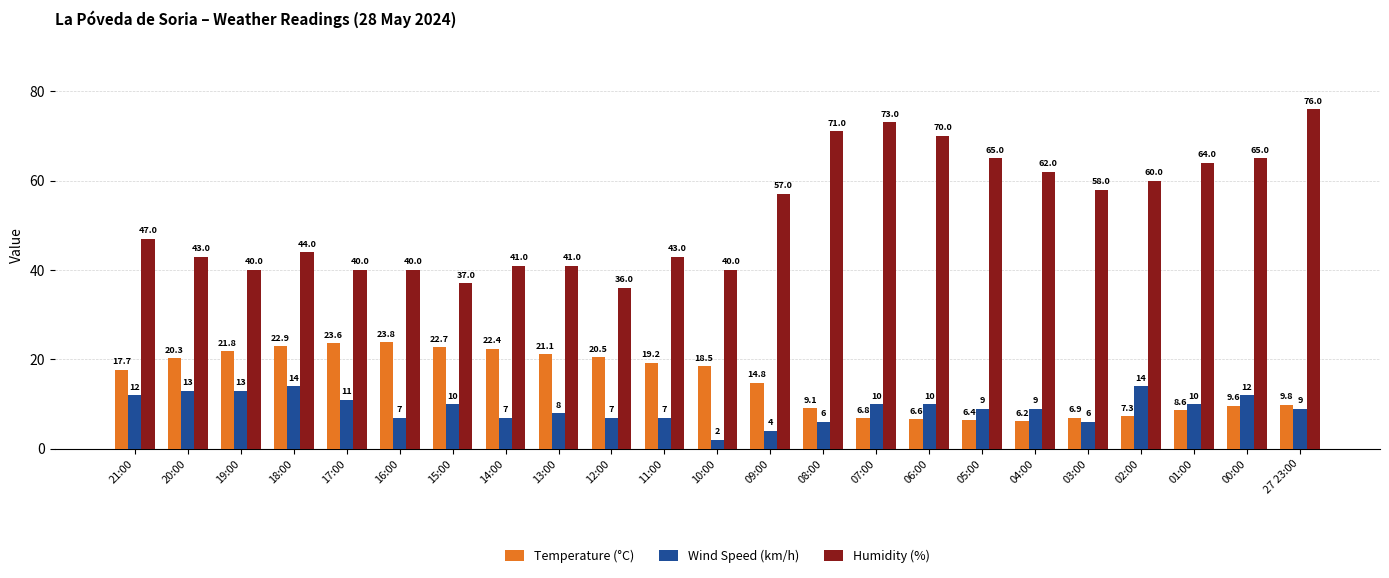

What are all the series names shown in the legend?

Temperature (°C), Wind Speed (km/h), Humidity (%)